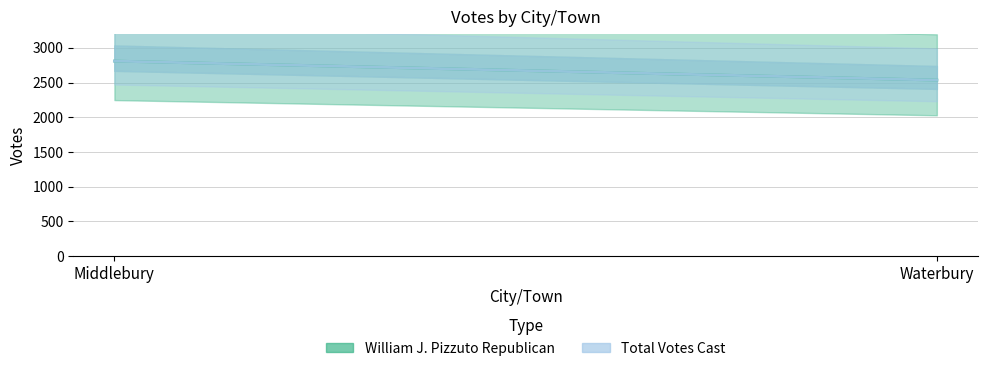

What is the value of the Total Votes Cast point at the 1st from the left?

2810